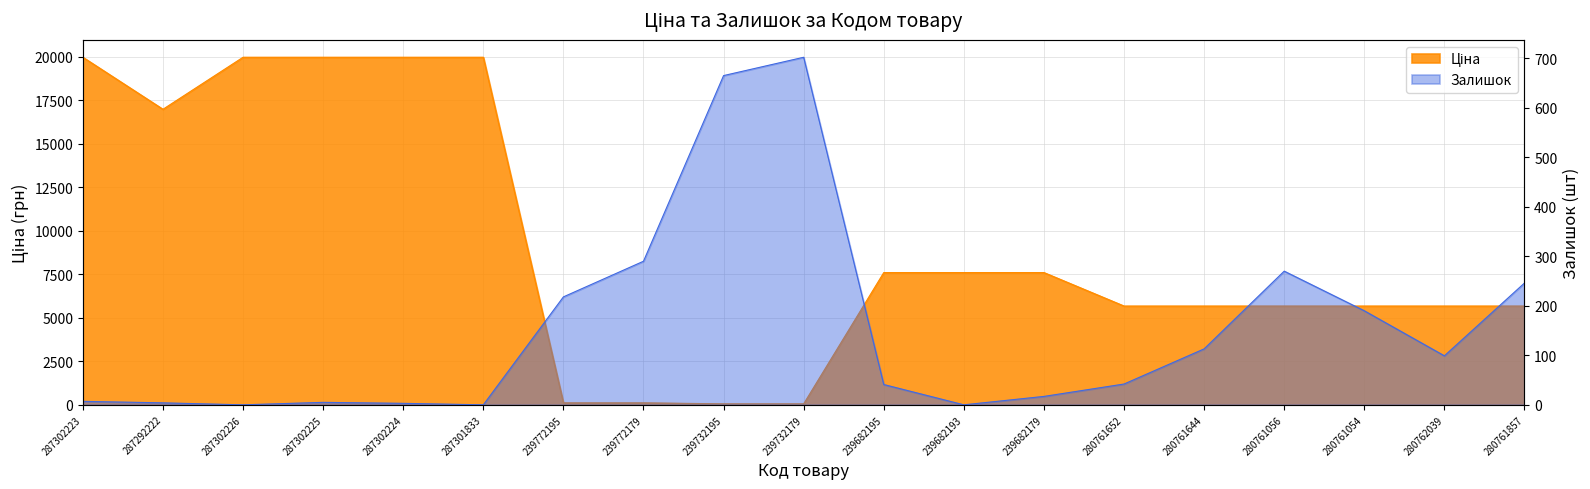

What is the average value of the Ціна series?

9156.4